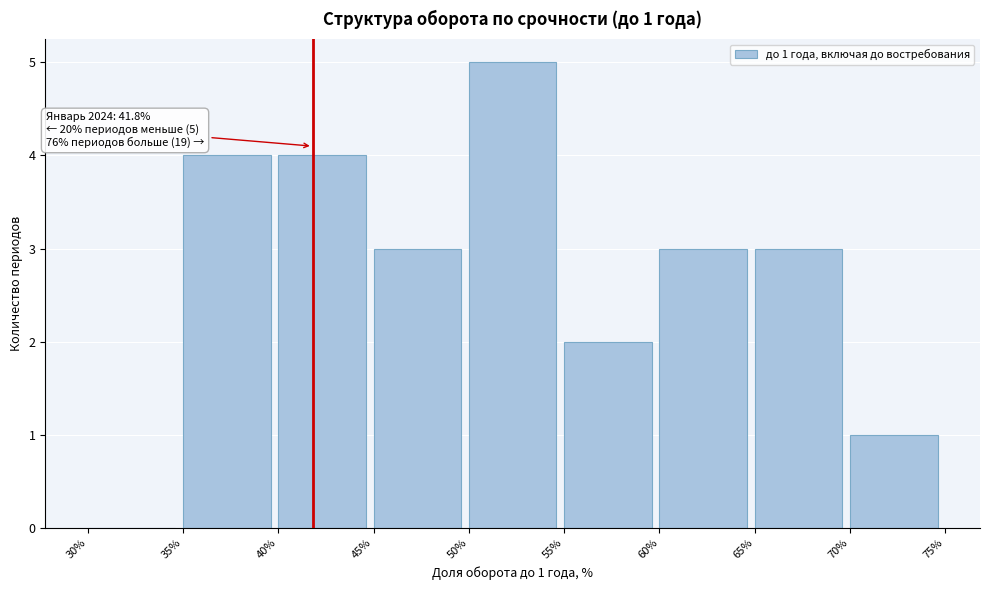

Which range on the x-axis has the tallest bar?

50% to 55%